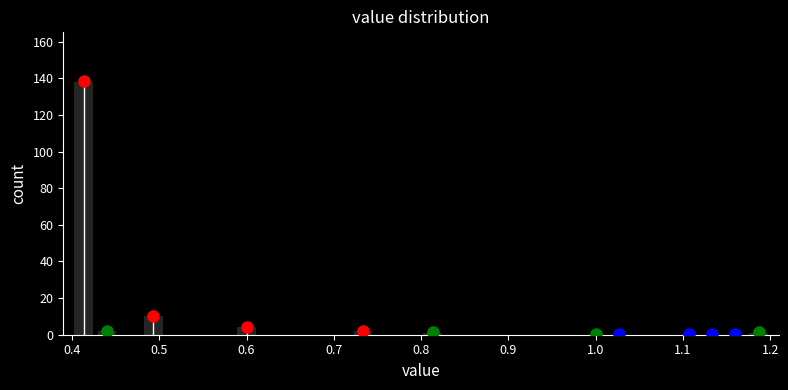

Read against the x-axis, roughly where is the centre of the tallest bar?

0.41